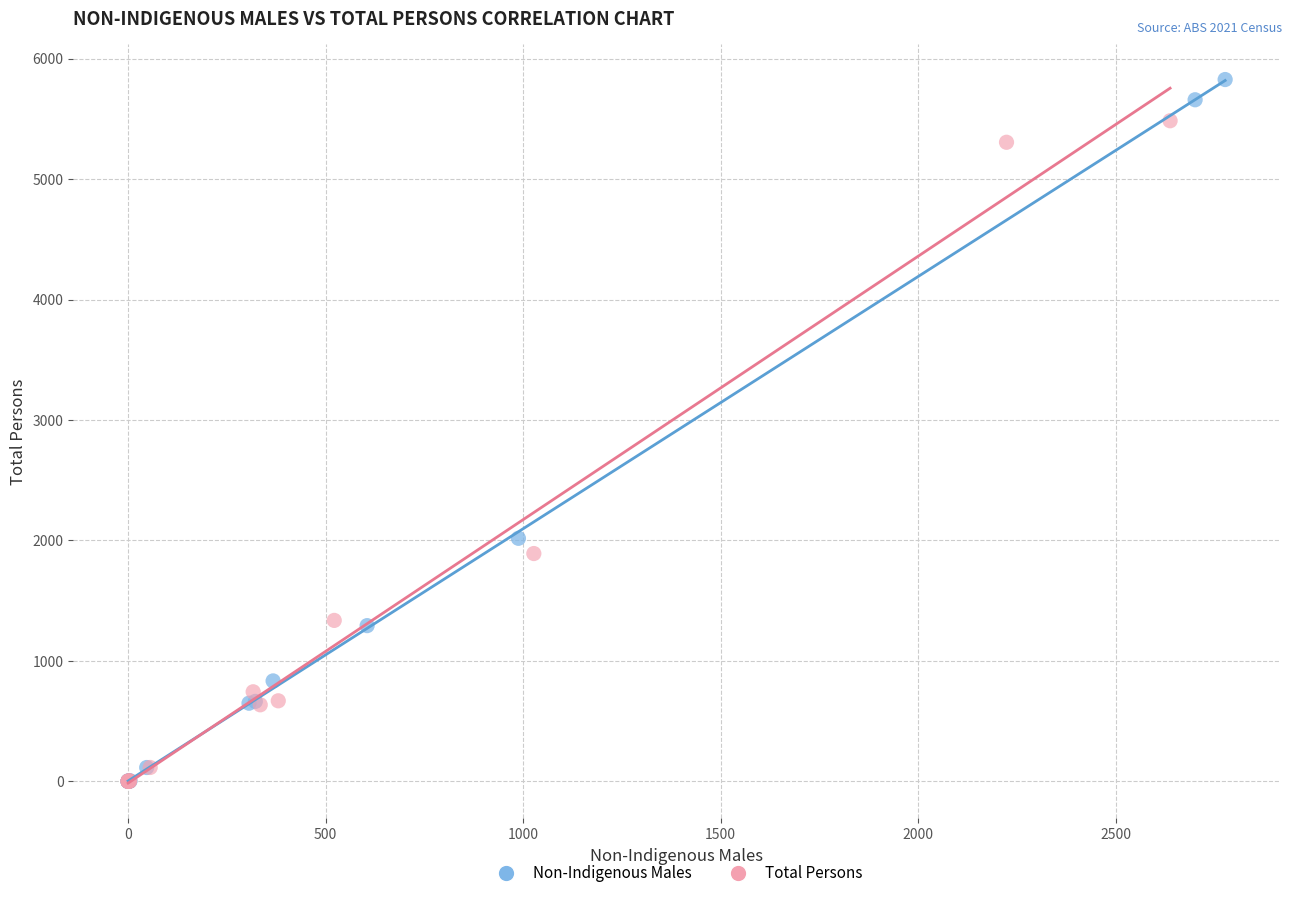

Which series has the largest Y range (max minus min)?

Non-Indigenous Males